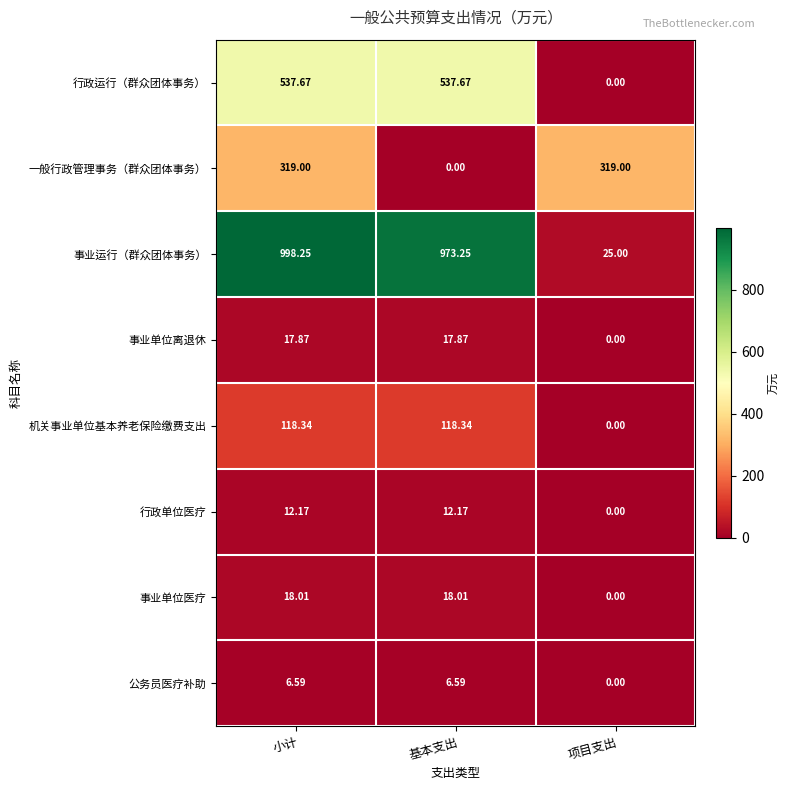

How many data points does each series have?

3